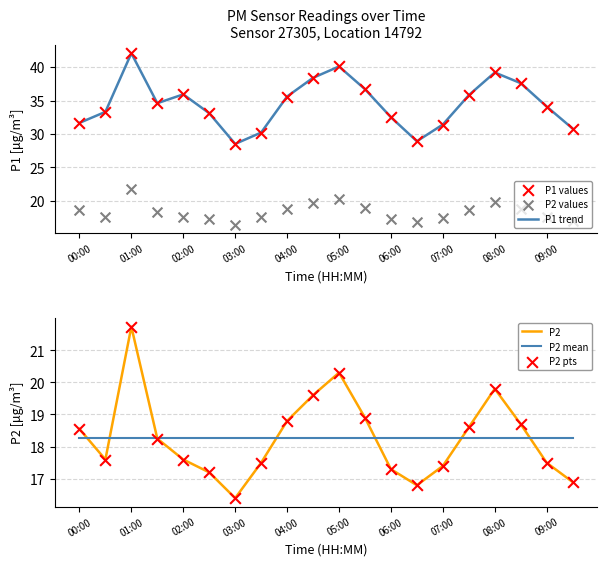

Which series reaches the minimum Y coordinate?

P2 points